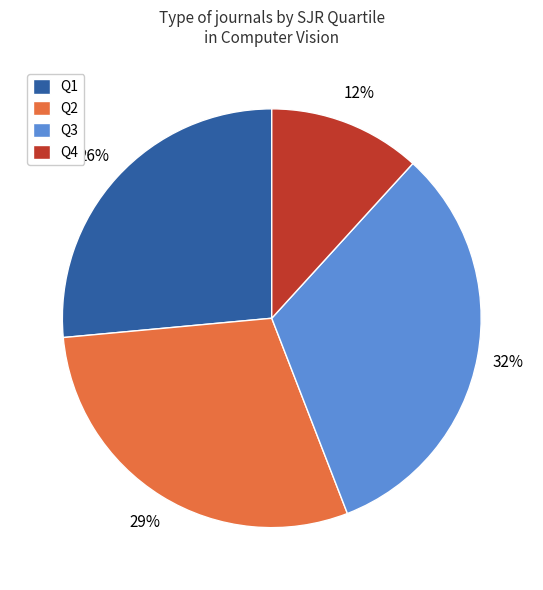

To the nearest percent, what percentage of the pie is Q2?

29%